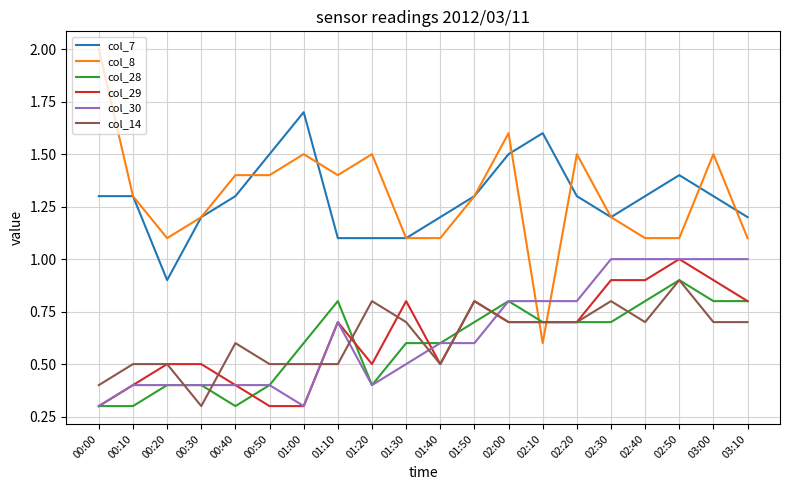

At which category is the sum across all series the highest?

02:50